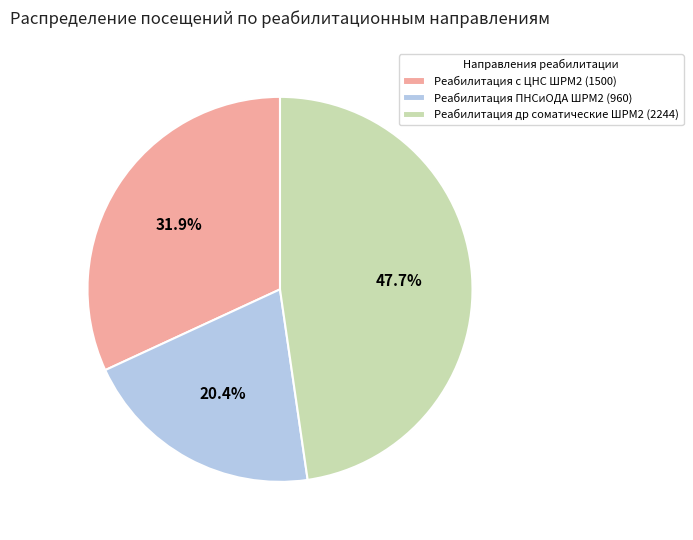

Does Реабилитация ПНСиОДА ШРМ2 represent more than half of the total?

No